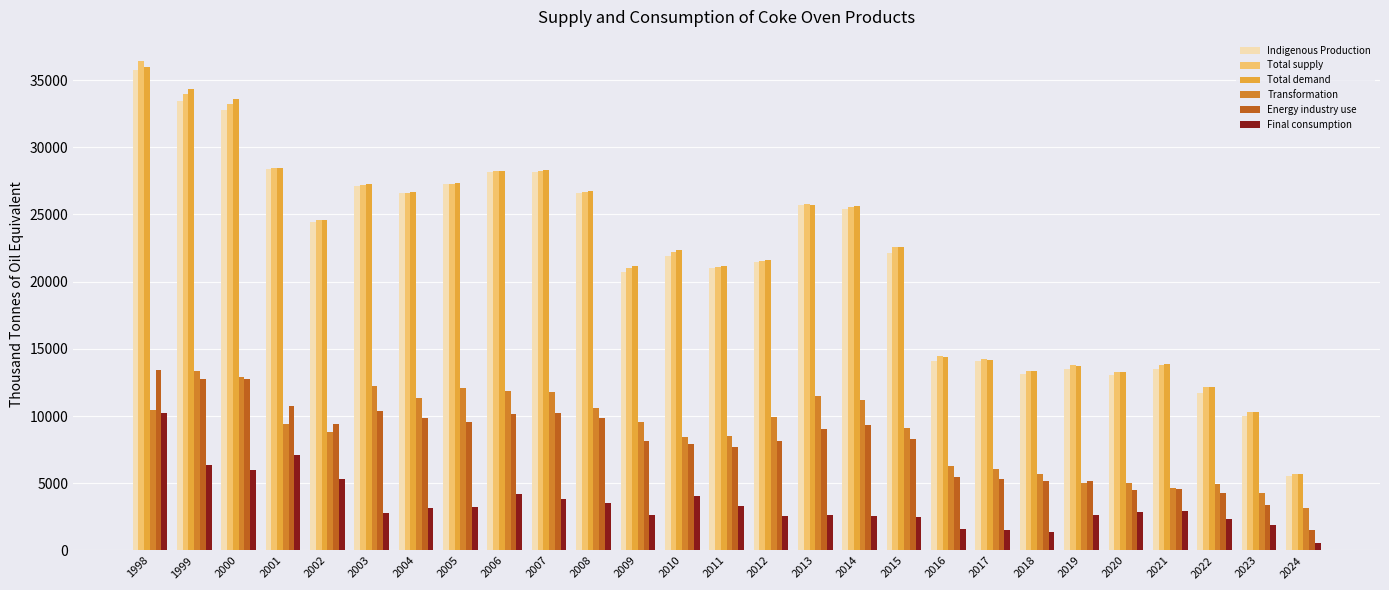

What is the value of the Final consumption bar at the 26th from the left?

1899.7